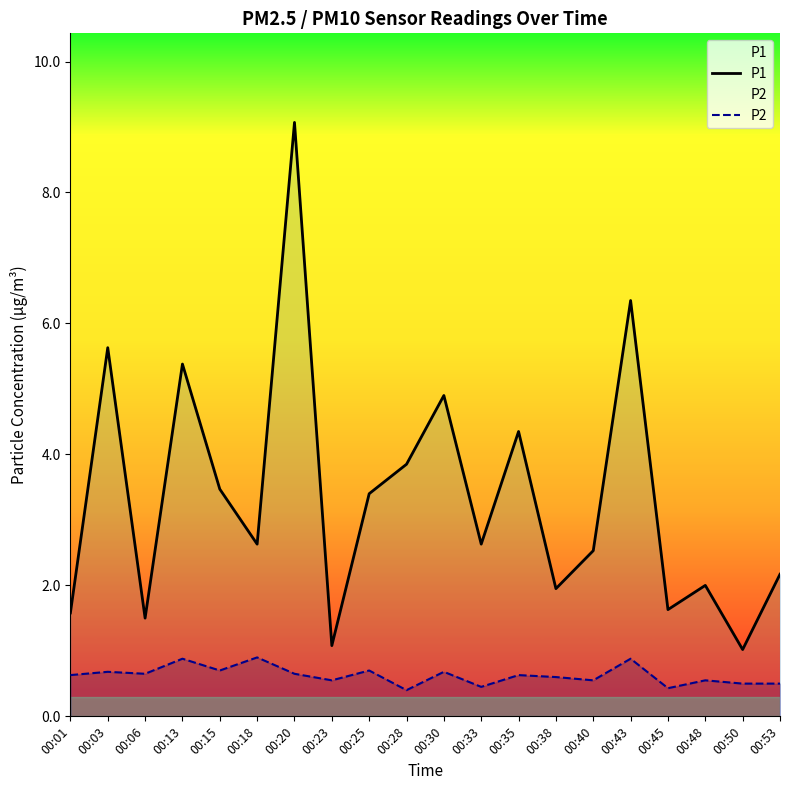

At which category does the chart reach its minimum across all series?

00:28